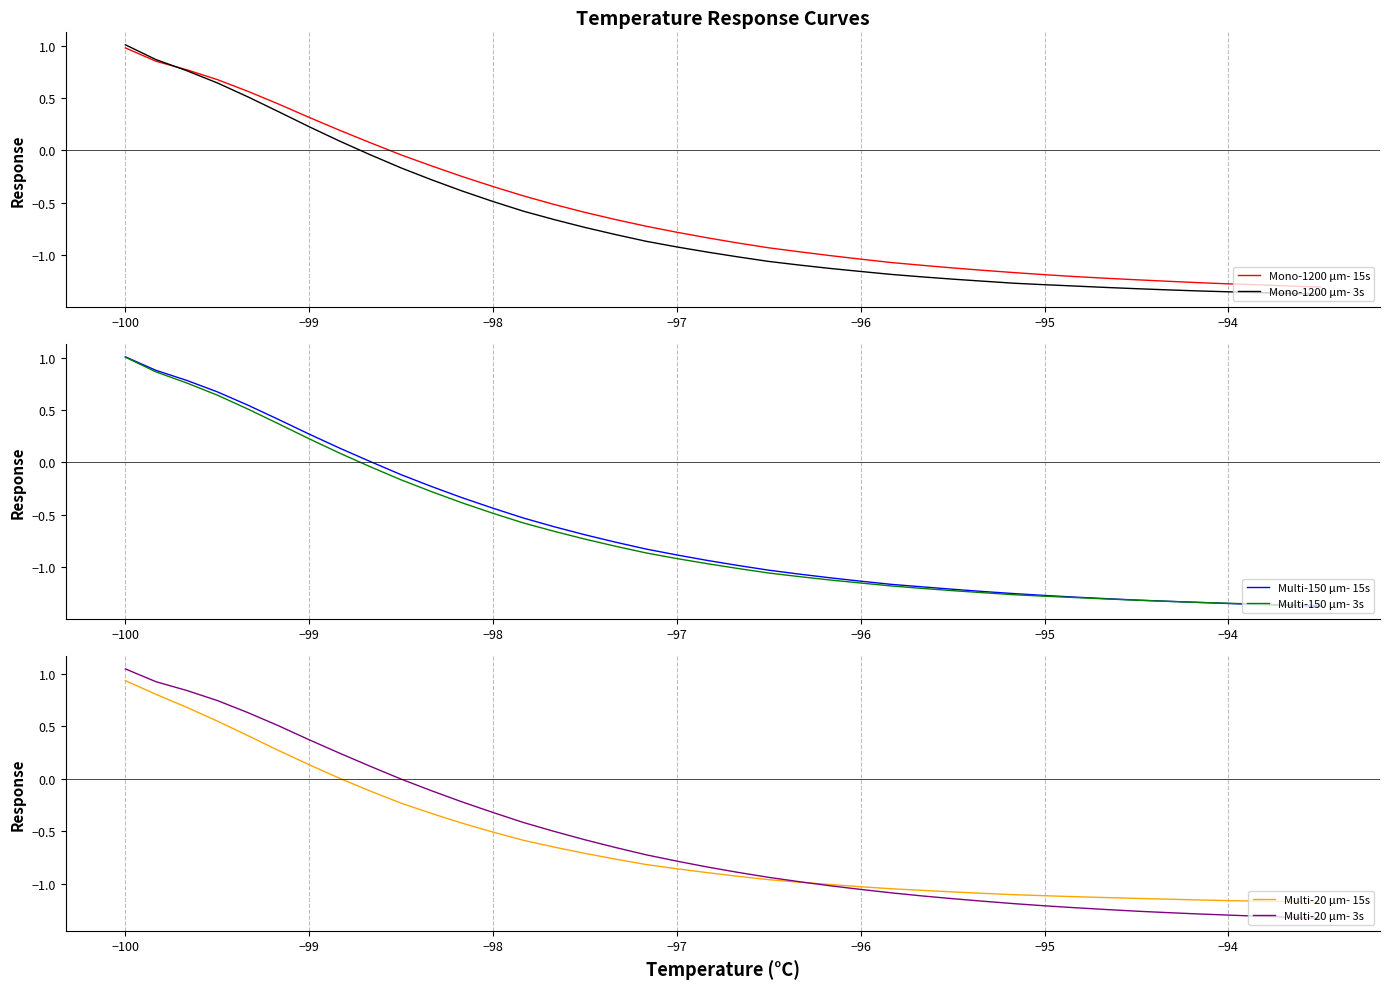

Which category has the highest value in the Mono-1200 μm- 3s series?

−100